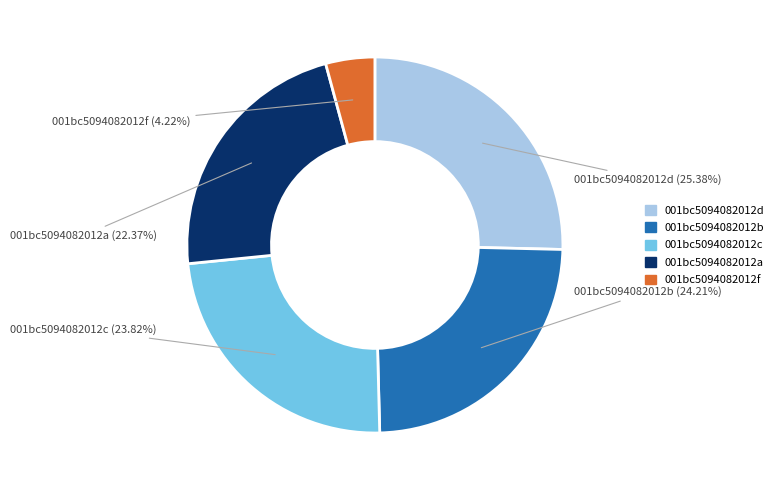

How many slices are in this pie chart?

5